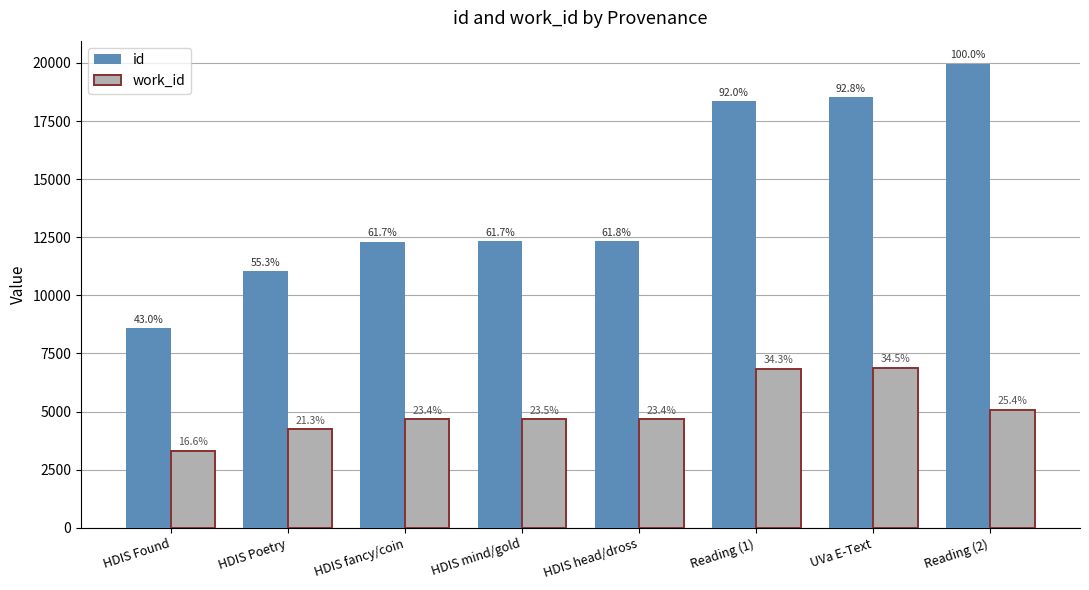

How many bars are there in total?

16